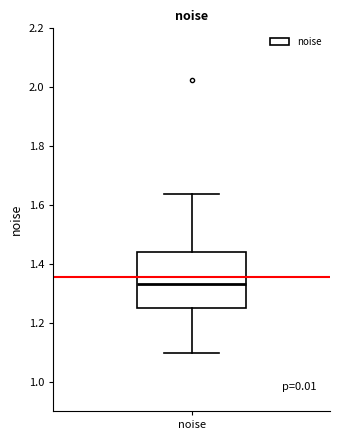

Where is the lower edge of the box for noise on the y-axis? The values are not printed on the chart, so give them approximately, as read against the axis.

1.26